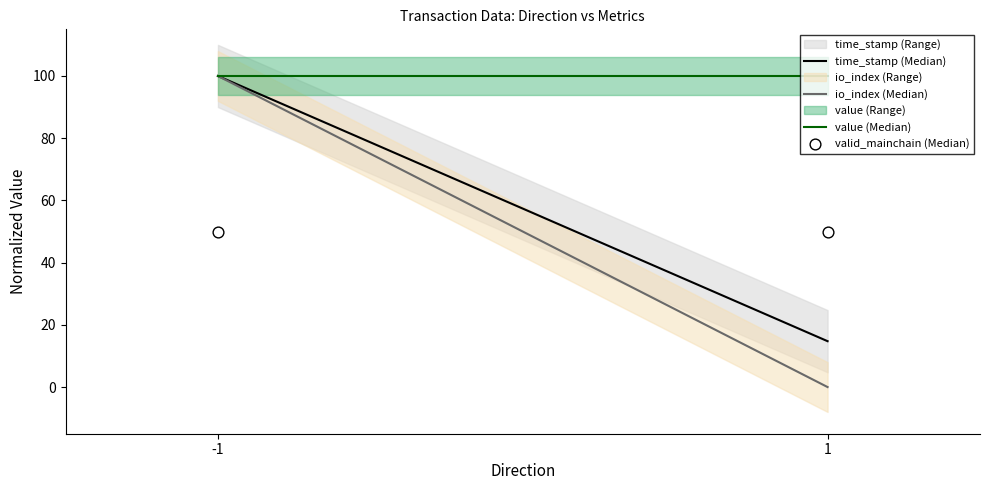

Is the value of time_stamp (Median) at -1 greater than the value of value (Median) at -1?

No